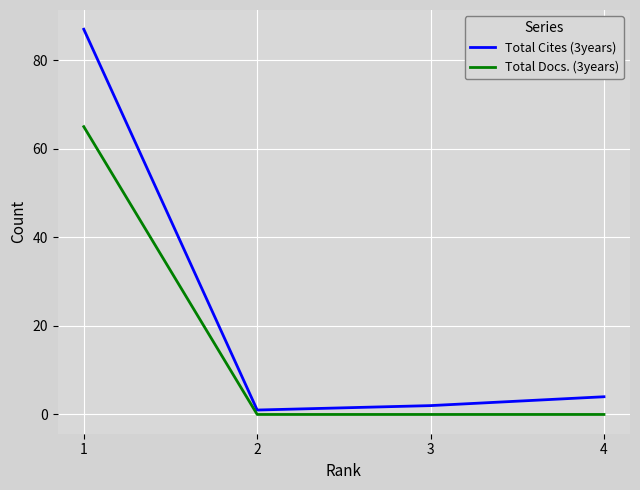

What is the sum of all Total Docs. (3years) values?

65